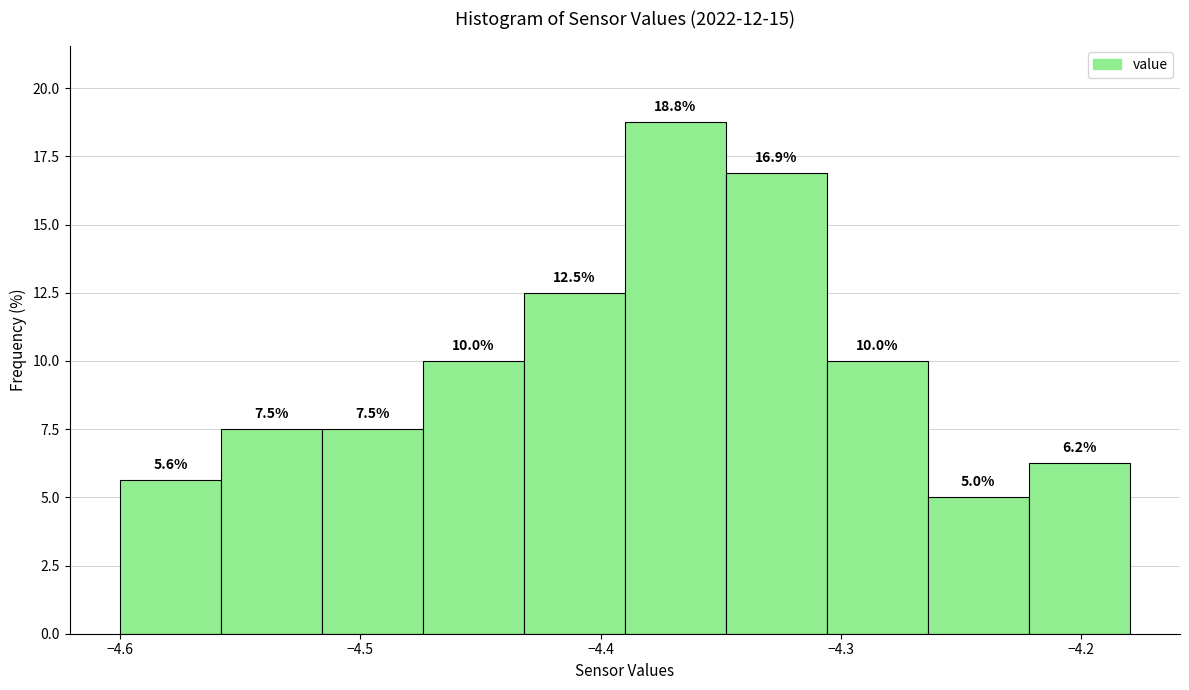

Reading left to right, transcribe this chart: for each bar, give the range it covers on the x-axis and its height. The bar edges are not printed on the chart, so give them approximately, as read against the axis.

-4.600 to -4.558: 5.6
-4.558 to -4.516: 7.5
-4.516 to -4.474: 7.5
-4.474 to -4.432: 10.0
-4.432 to -4.390: 12.5
-4.390 to -4.348: 18.8
-4.348 to -4.306: 16.9
-4.306 to -4.264: 10.0
-4.264 to -4.222: 5.0
-4.222 to -4.180: 6.2